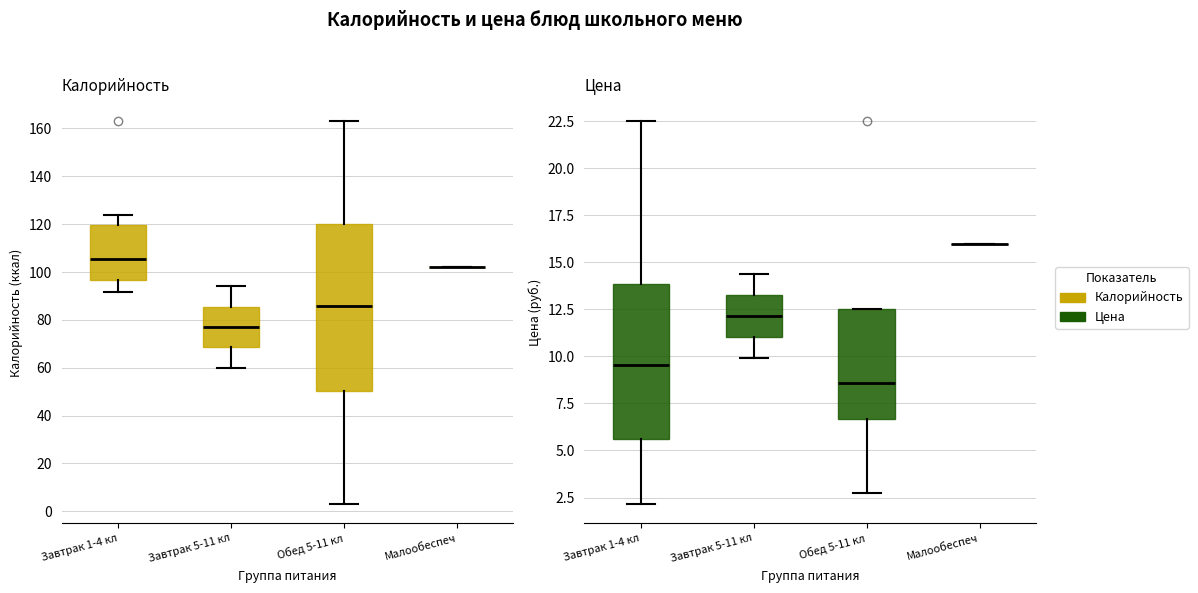

True or false: Калорийность has a value of 163.0 at Суп рисовый.

True